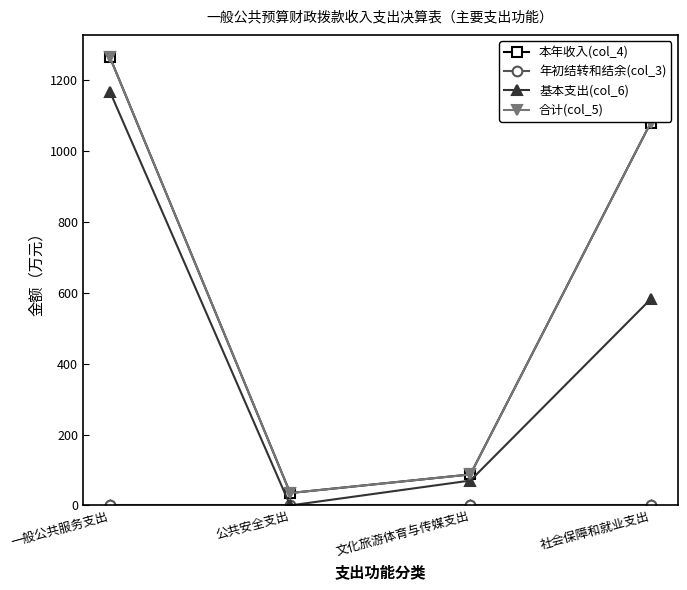

Where is 合计(col_5) nearest to the value 649?

社会保障和就业支出